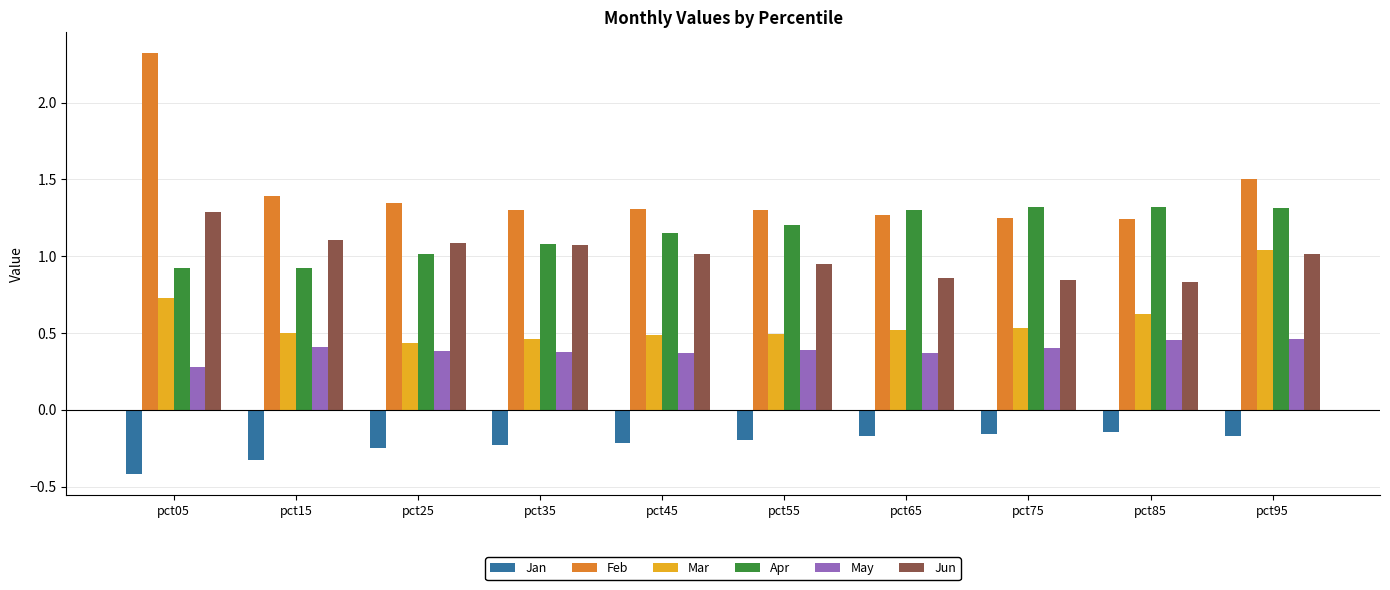

At pct05, list the series in order from smallest to largest.

Jan, May, Mar, Apr, Jun, Feb